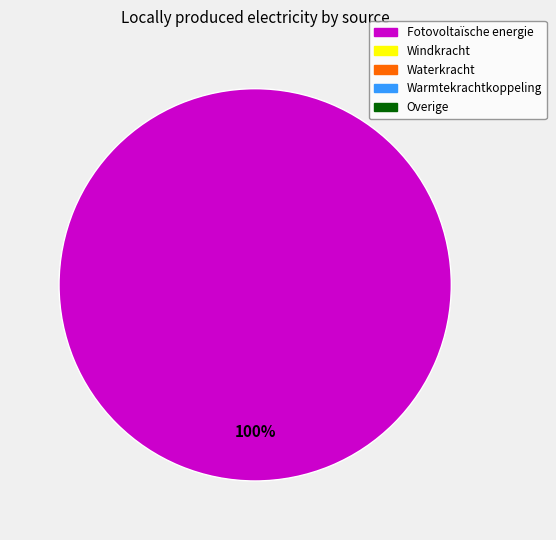

Count the number of slices in the pie.

1